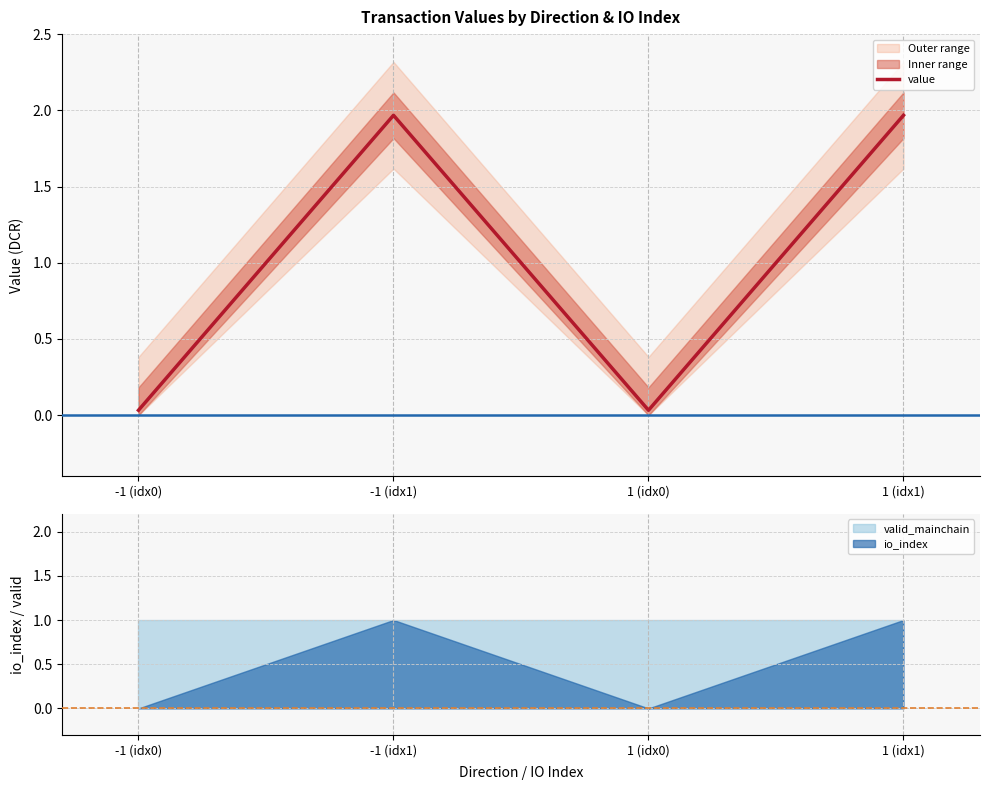

Does the chart display data point markers on the line(s)?

No